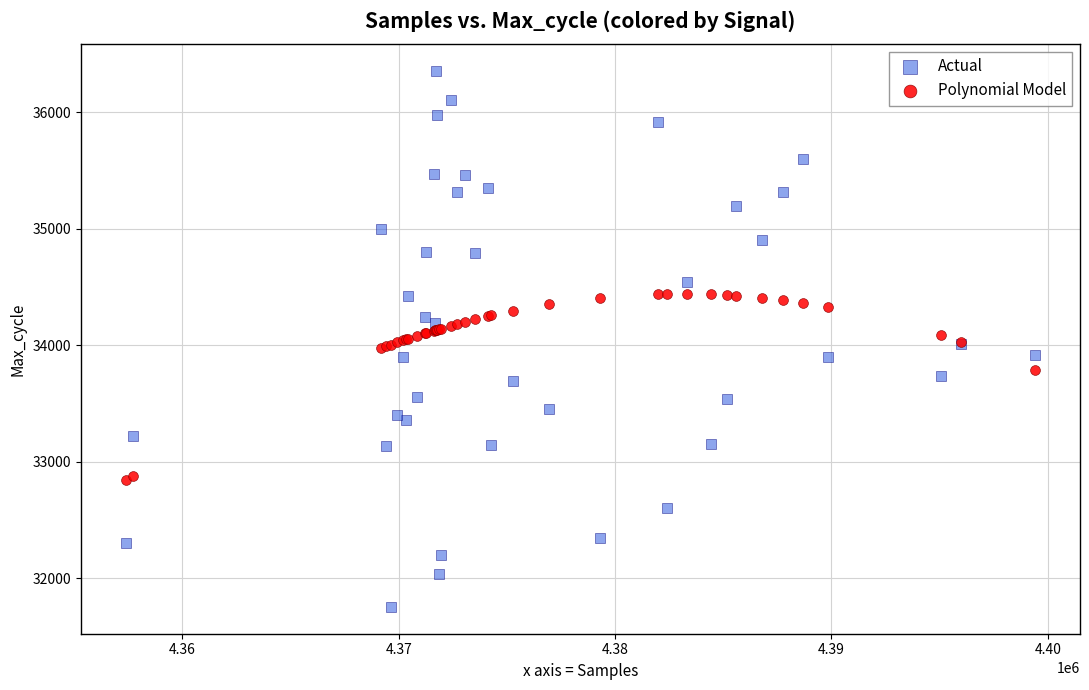

Which series reaches the maximum Y coordinate?

Actual